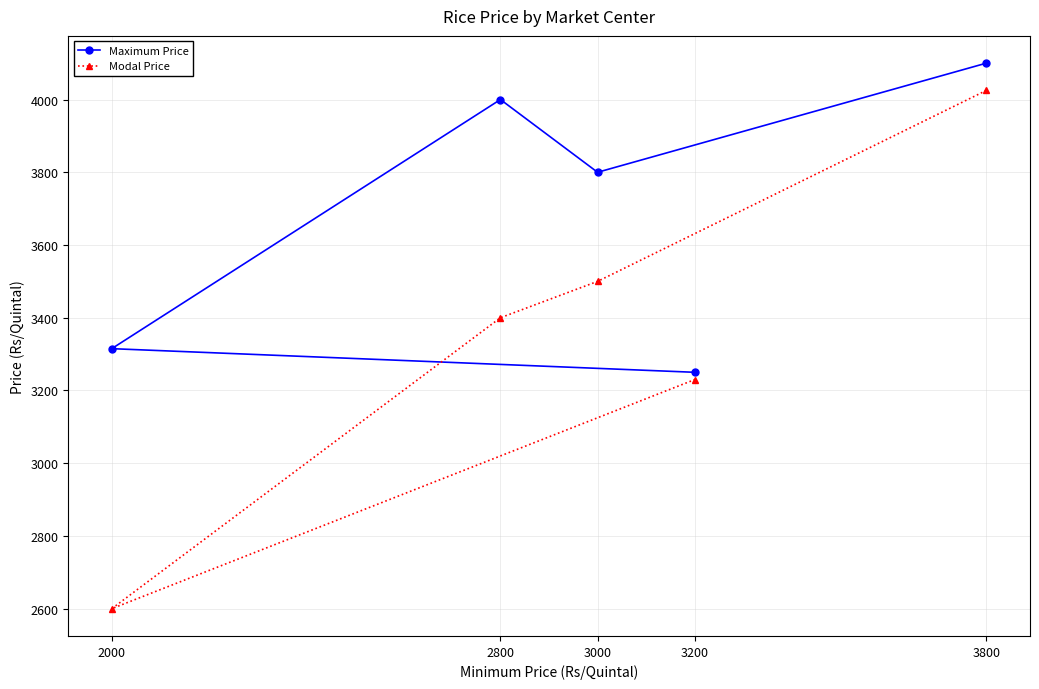

The Maximum Price series shows 4000 at 2800. True or false?

True